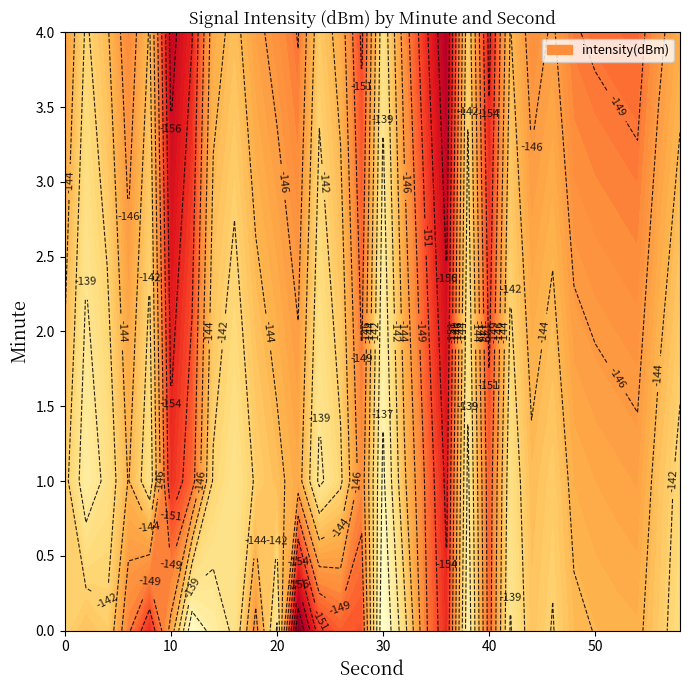

What is the sum of all 1 values?

-4312.0